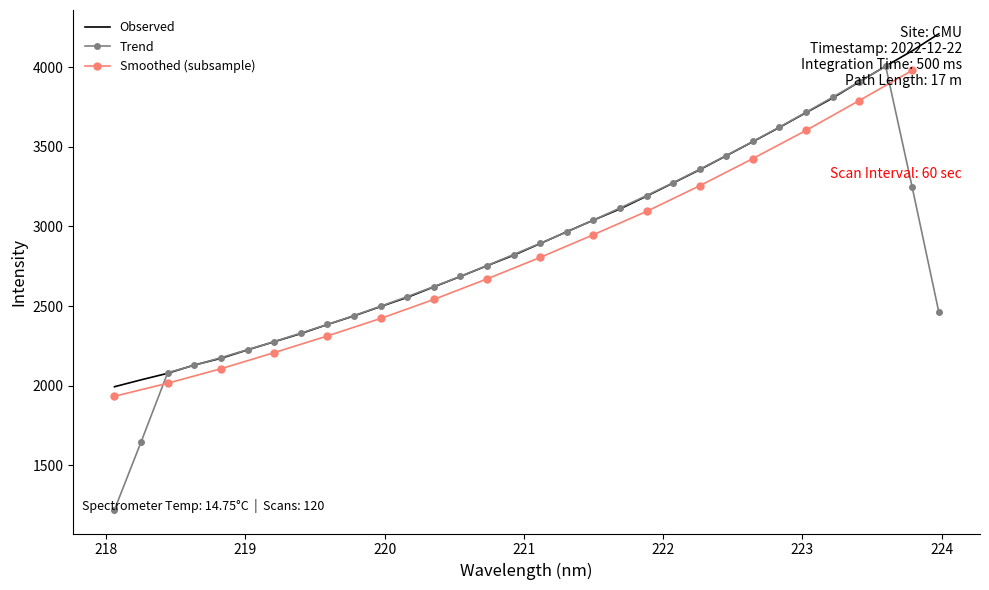

What is the change in value from 218.8244 to 219.2067?

+104.0